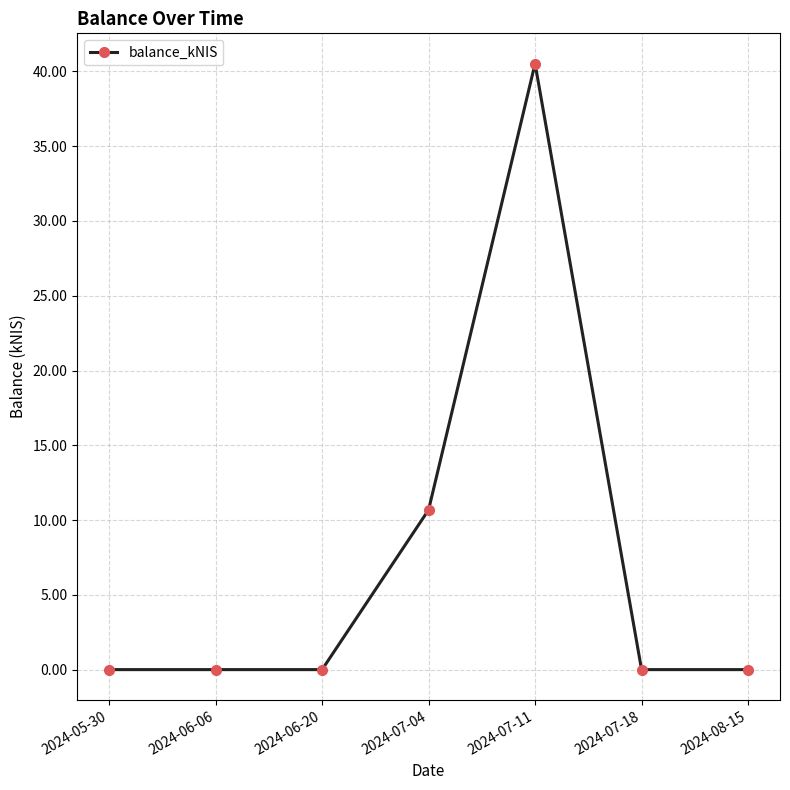

Between 2024-07-11 and 2024-07-18, which is larger?

2024-07-11